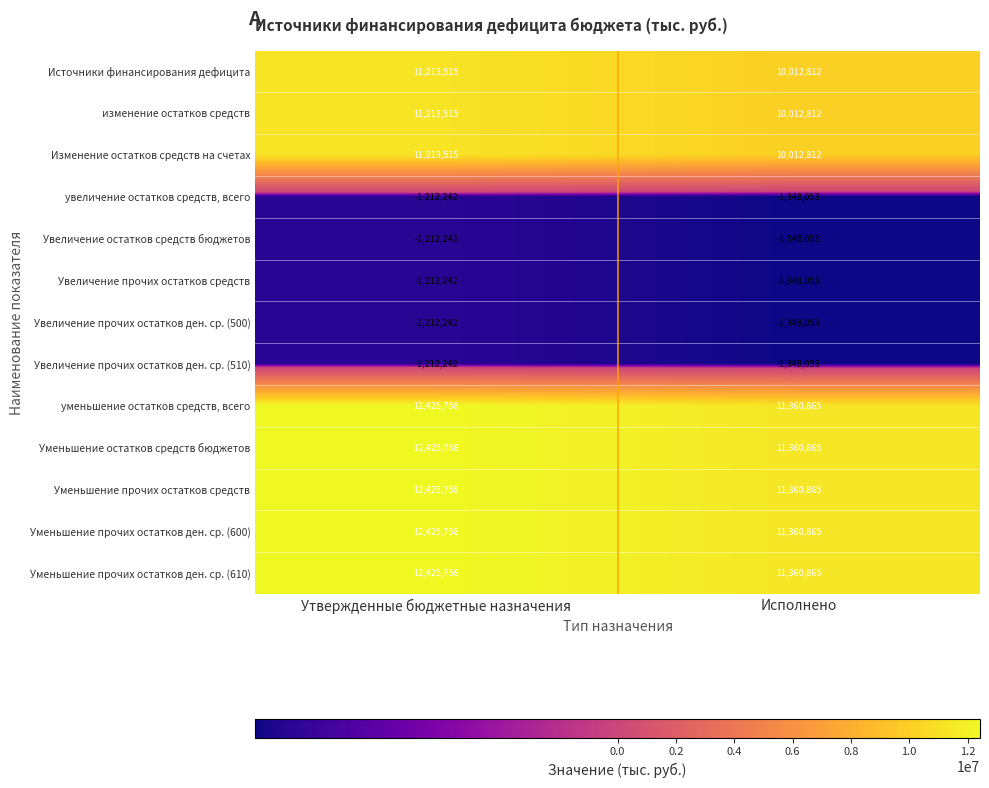

What value does the Увеличение прочих остатков ден. ср. (510) series have at Исполнено, to the nearest 10?

-1348050